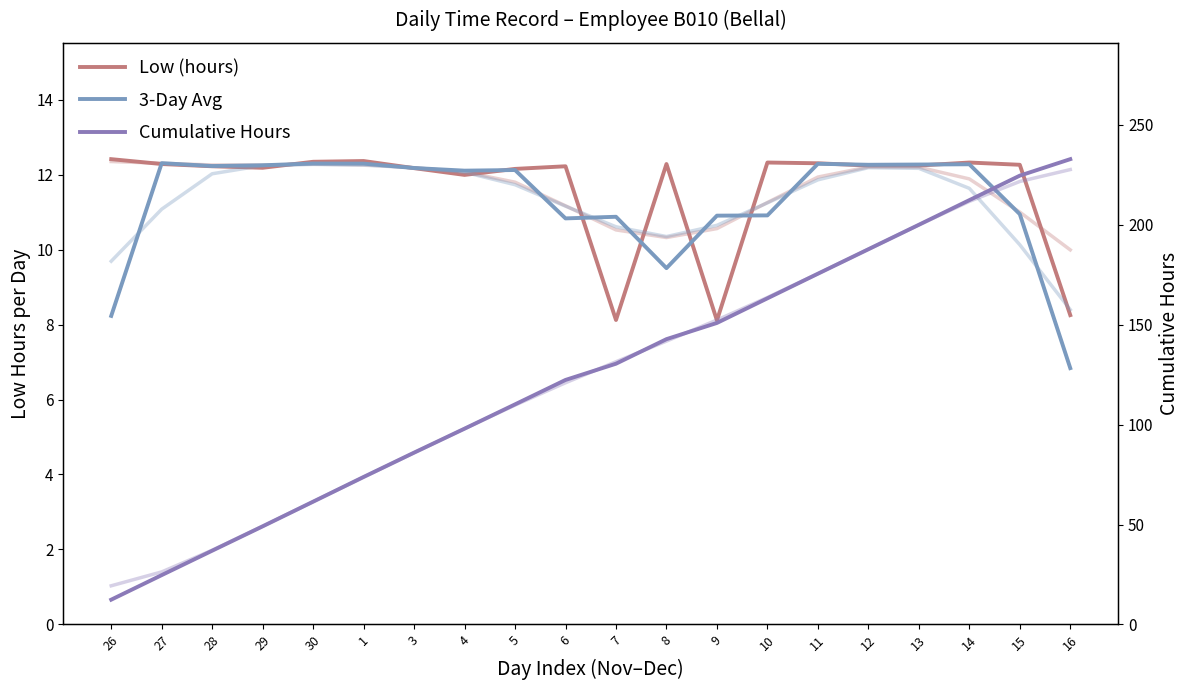

True or false: Cumulative Hours and Low (hours) intersect in this chart.

False